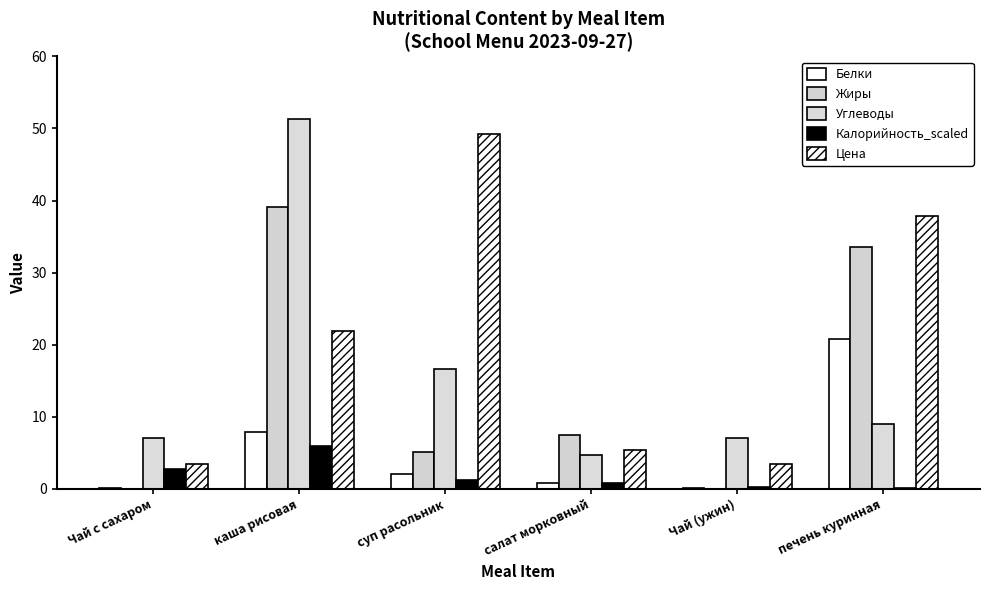

Does the chart contain stacked bars?

No